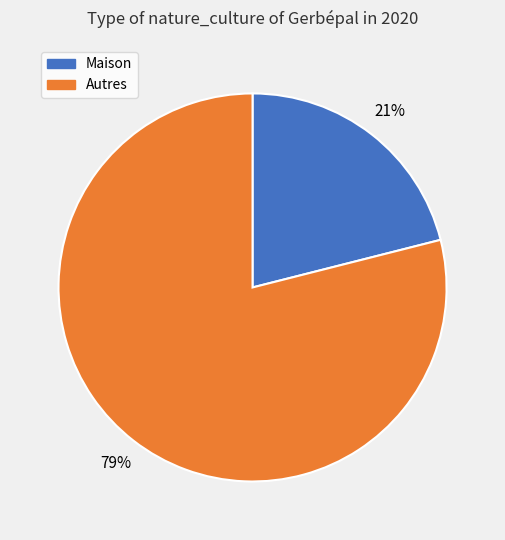

How many segments does this pie chart have?

2